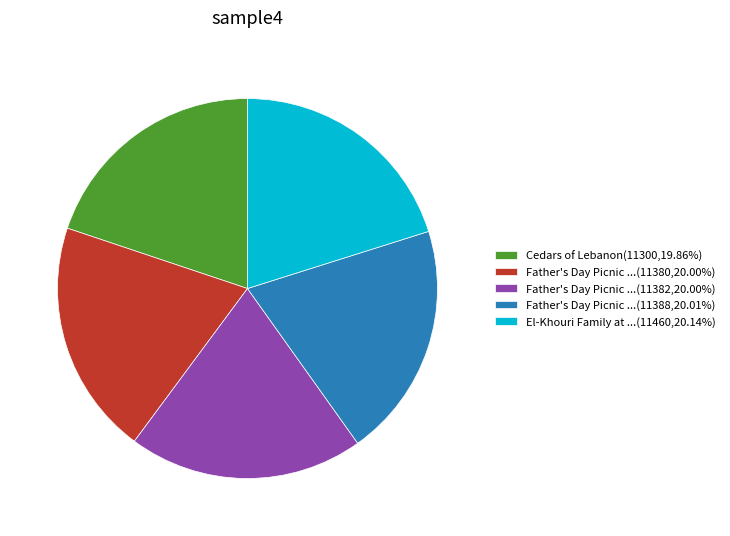

How many slices are in this pie chart?

5